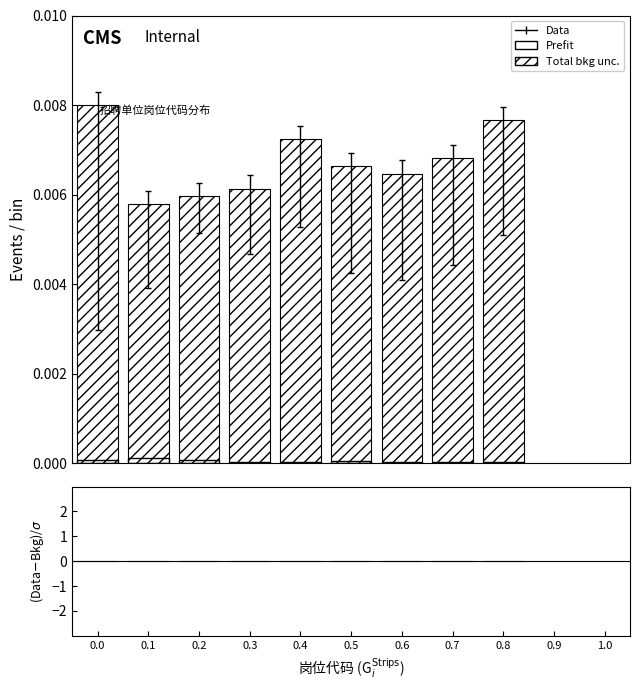

The chart shows a value of 0.0 at 0.1. True or false?

False